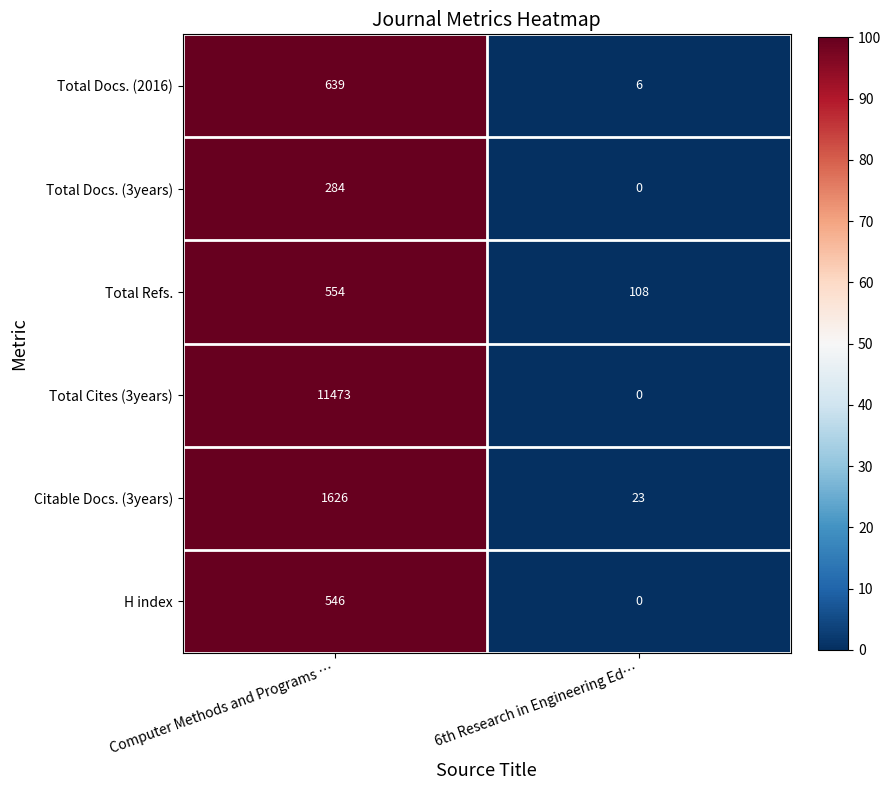

The value of Total Docs. (2016) at 6th Research in Engineering Ed… is 9. True or false?

False